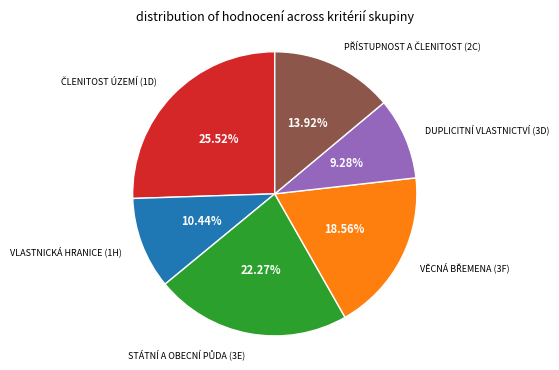

Does any single category account for the majority?

No